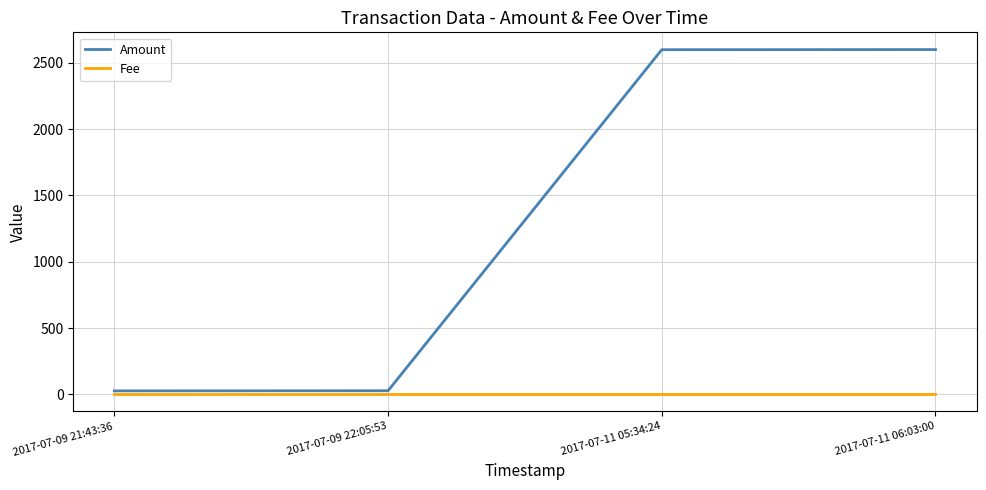

Which series has the largest total across all categories?

Amount